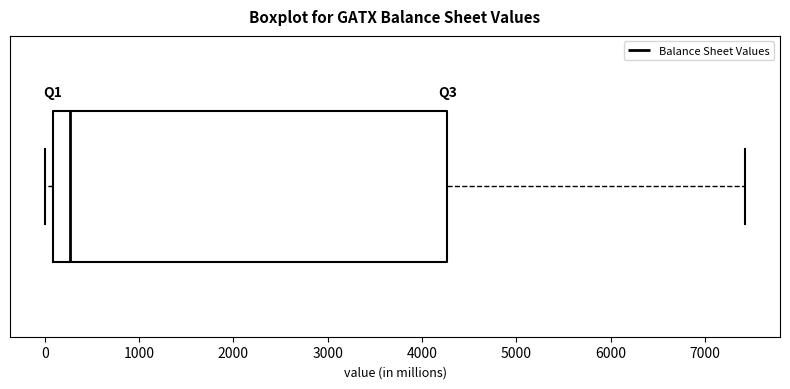

Transcribe this box plot: give where the median line is, the range the box spans, and where the two whiskers end, as read against the x-axis. The values are not printed on the chart, so give them approximately, as read against the axis.

median 300, box 100 to 4300, whiskers 0 to 7400